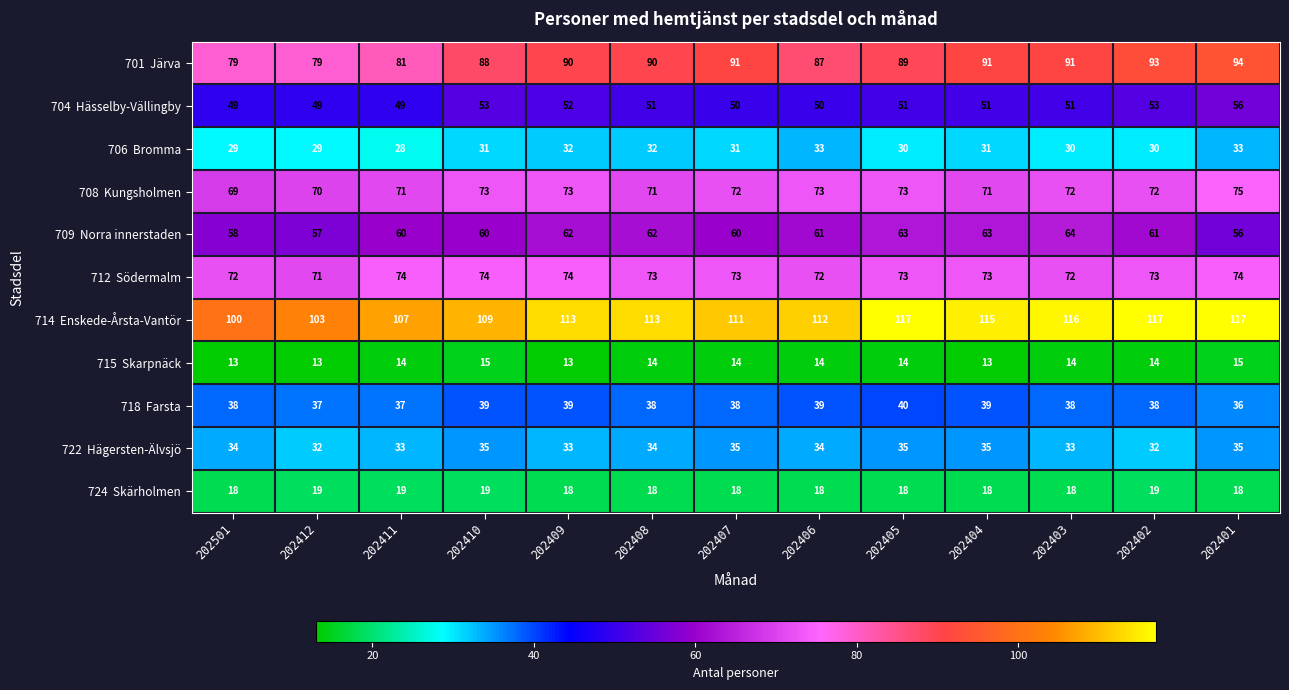

At how many categories does at least one series exceed 59?

13